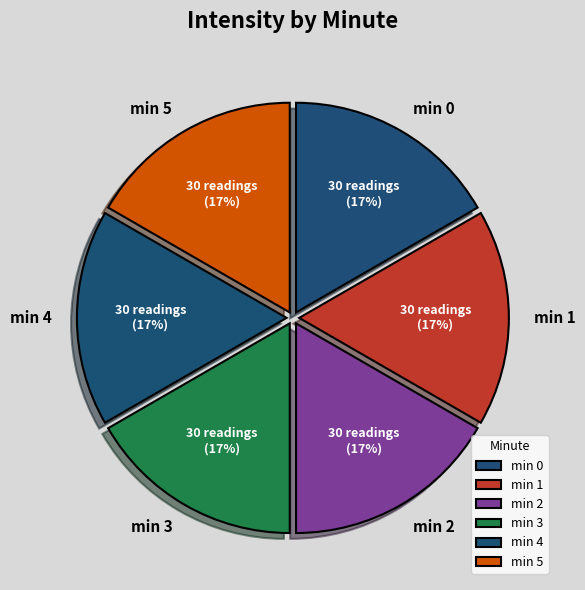

Is it true that min 0 is 4% of the pie?

False